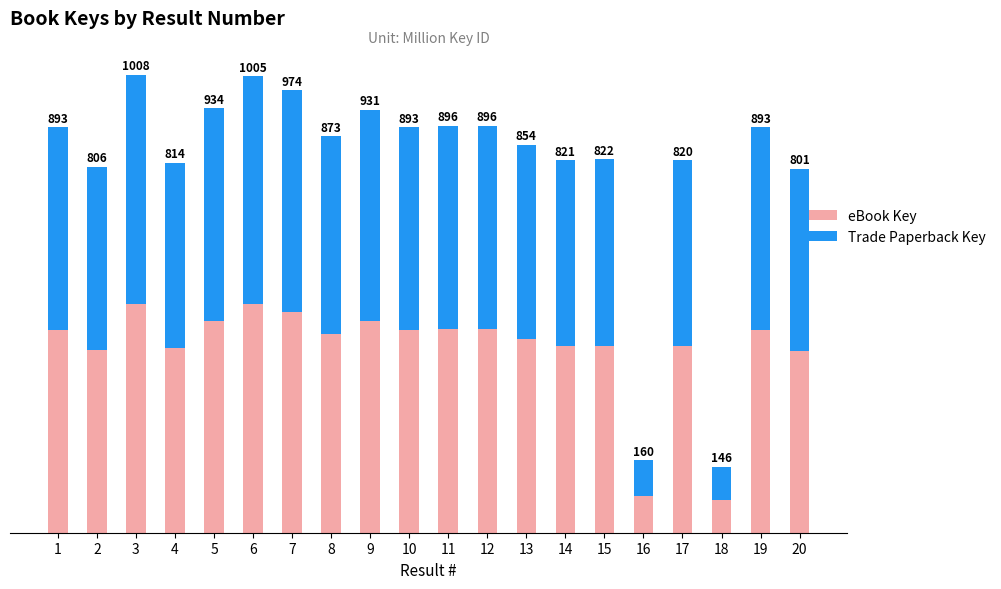

Rank the categories by Trade Paperback Key value from highest to lowest.

3, 6, 7, 5, 9, 11, 12, 1, 10, 19, 8, 13, 15, 14, 17, 4, 2, 20, 16, 18